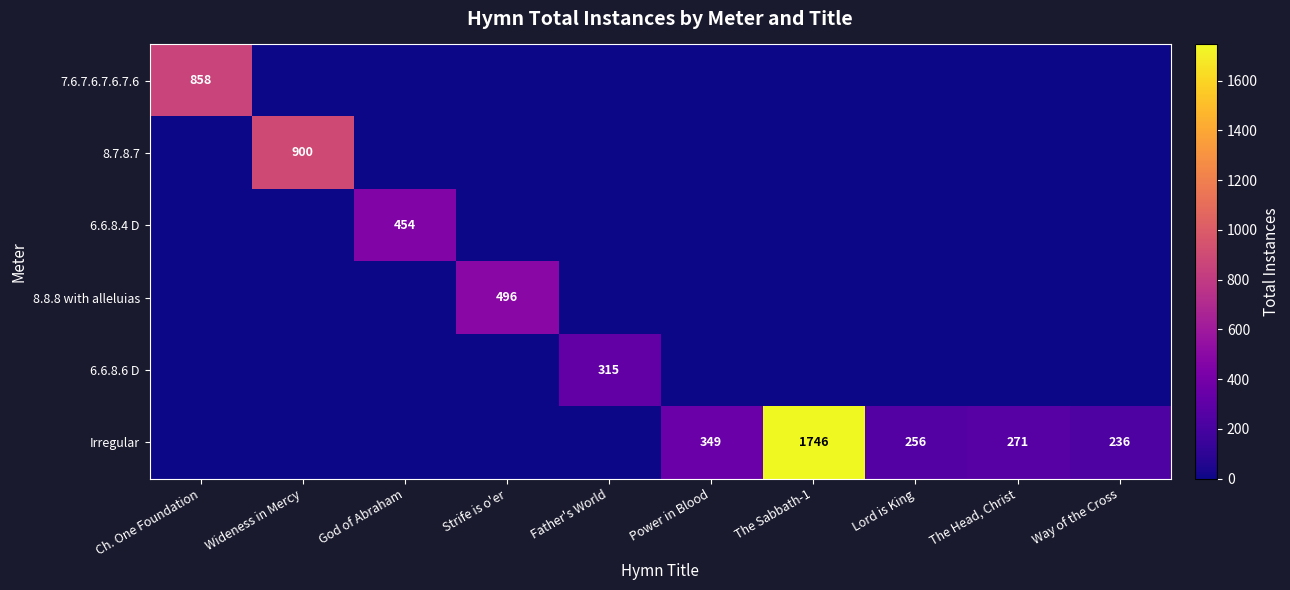

The Irregular series shows 349 at Power in Blood. True or false?

True